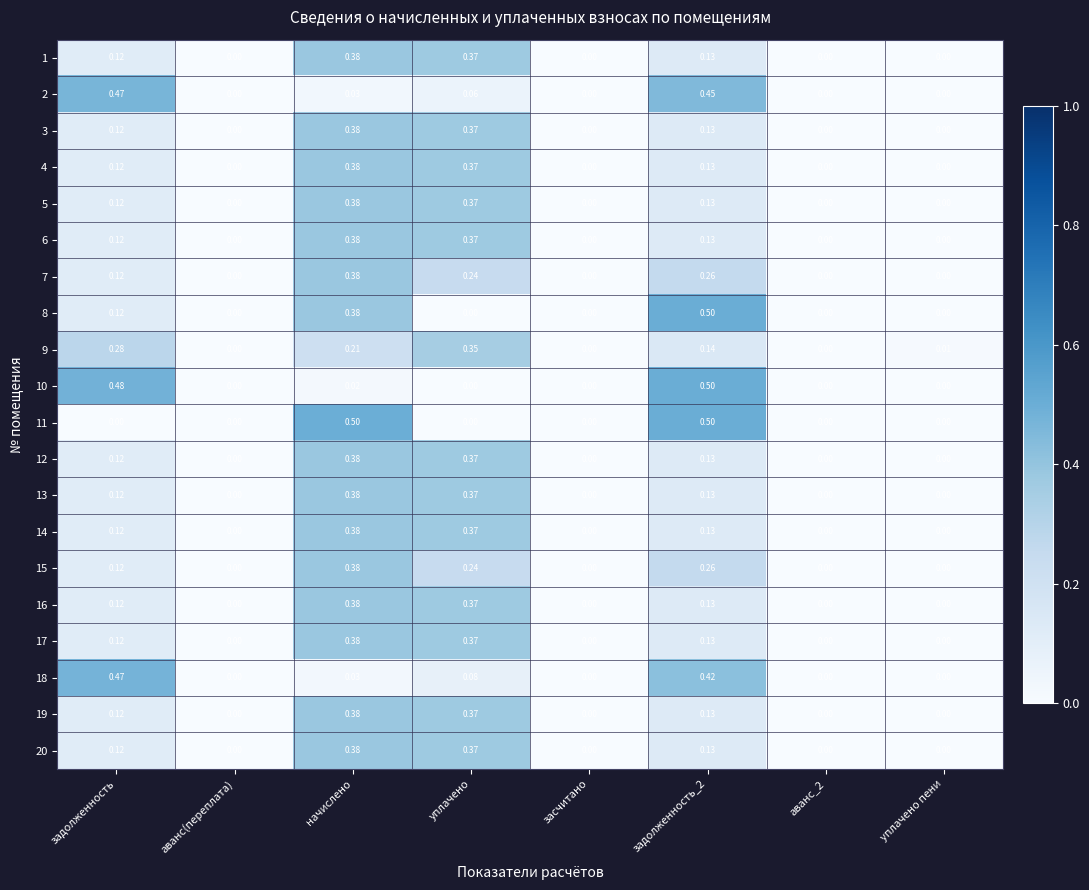

Is the value of 1 at аванс(переплата) greater than the value of 13 at уплачено?

No